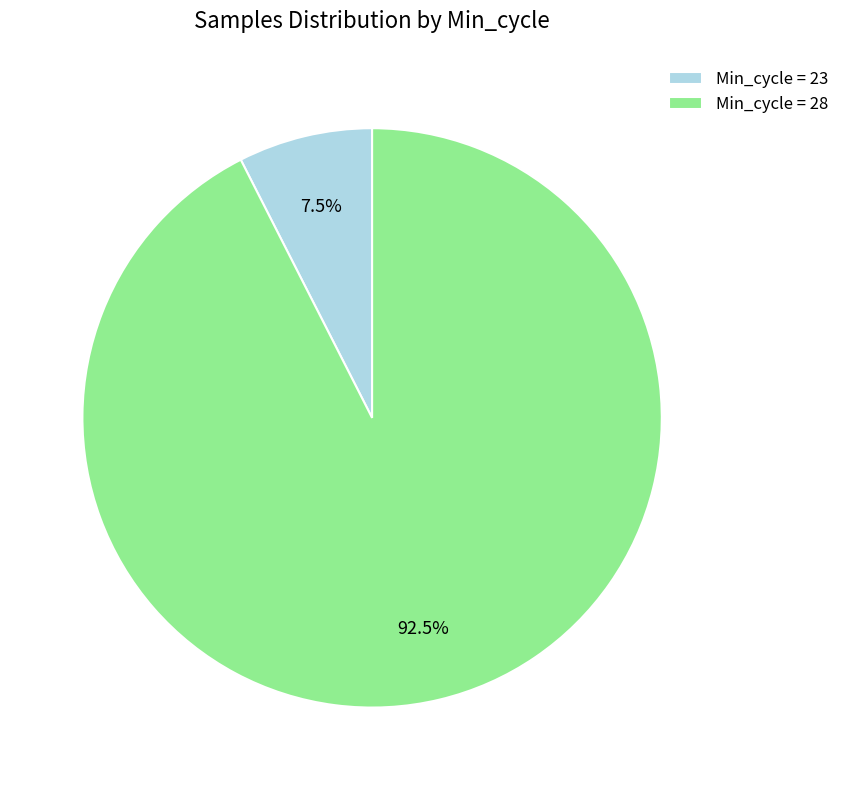

What is the ratio of the value at Min_cycle = 28 to the value at Min_cycle = 23?

12.3